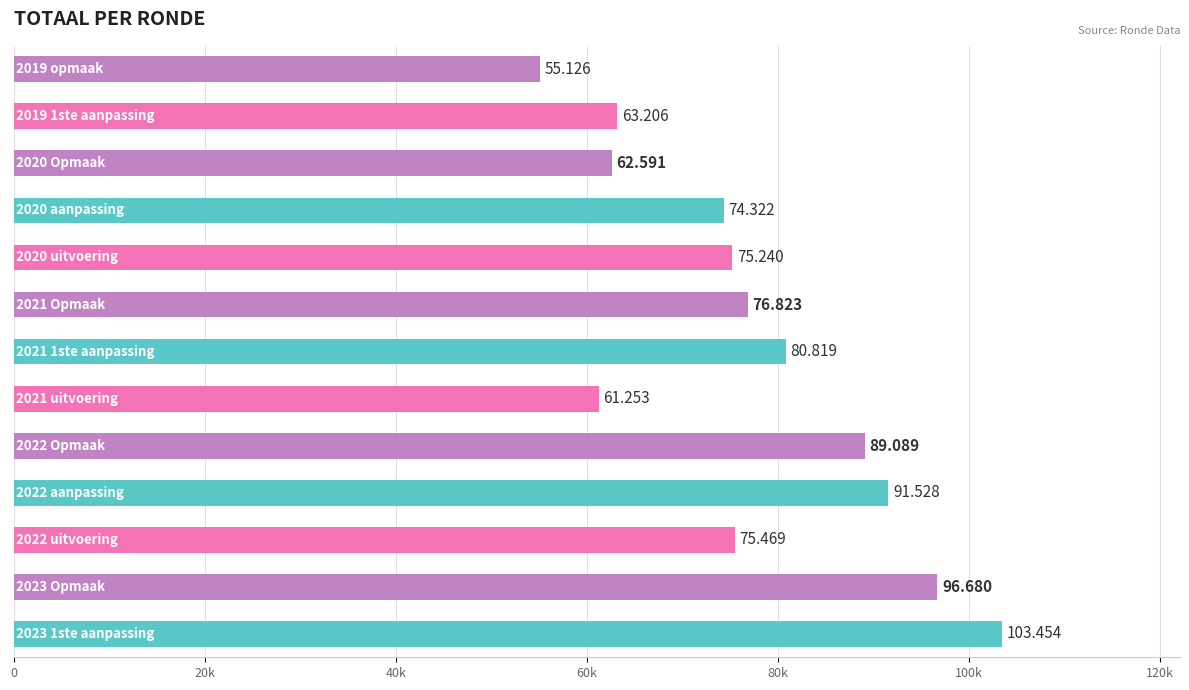

Does the chart contain any negative values?

No